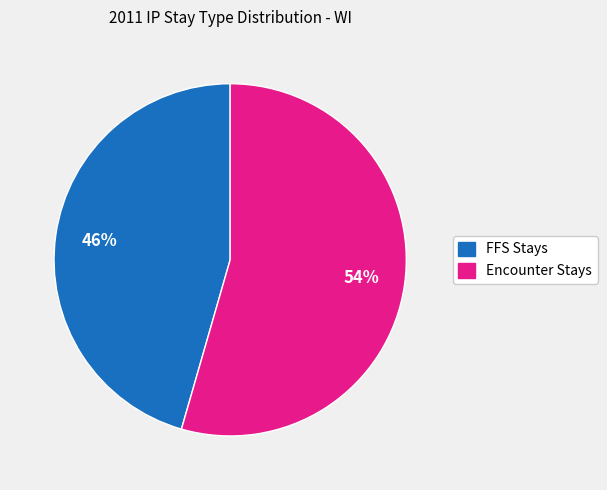

Rank the categories by value from highest to lowest.

Encounter Stays, FFS Stays